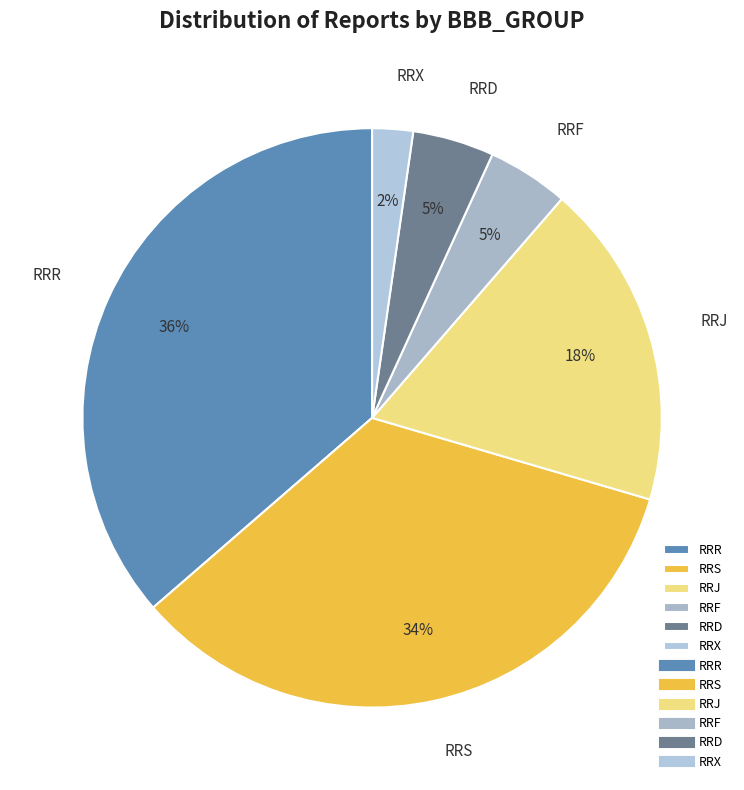

To the nearest percent, what is the average slice percentage?

17%